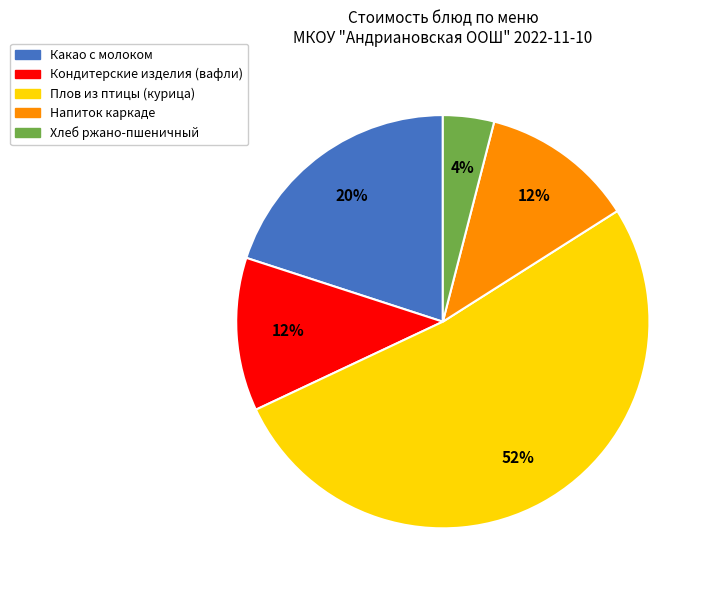

To the nearest percent, what is the combined percentage of Какао с молоком and Напиток каркаде?

32%